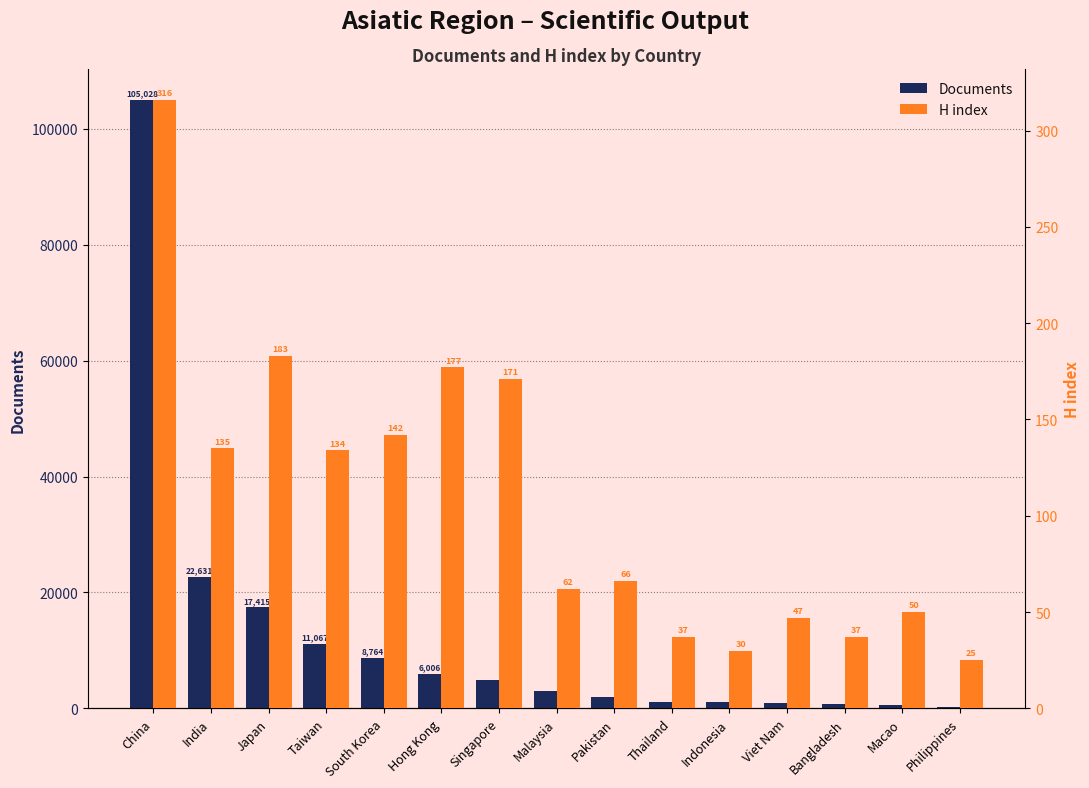

What position from the right is Thailand?

6